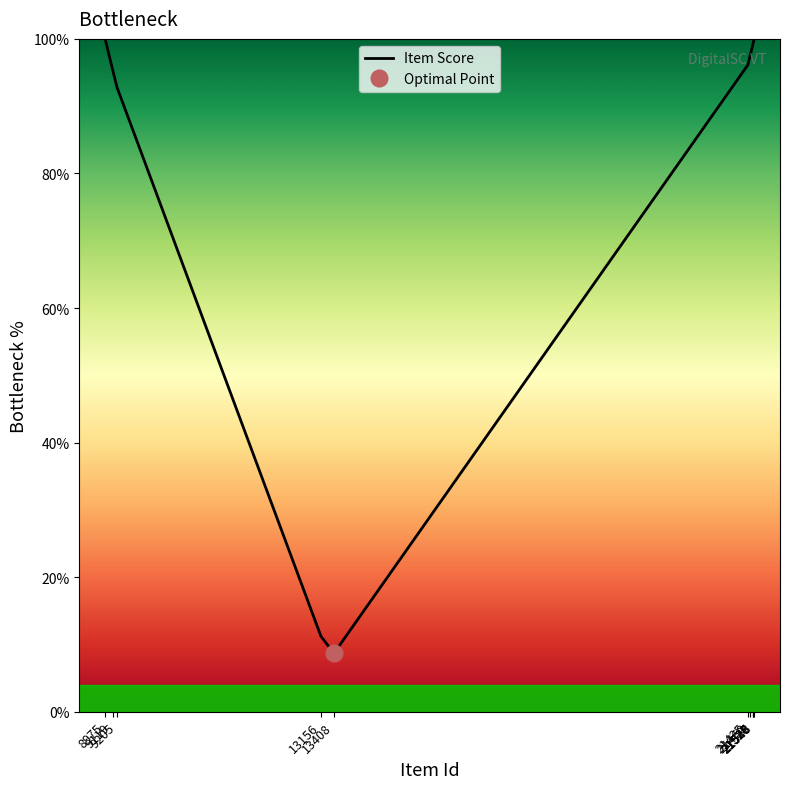

The value at 21460 is 161.1. True or false?

False